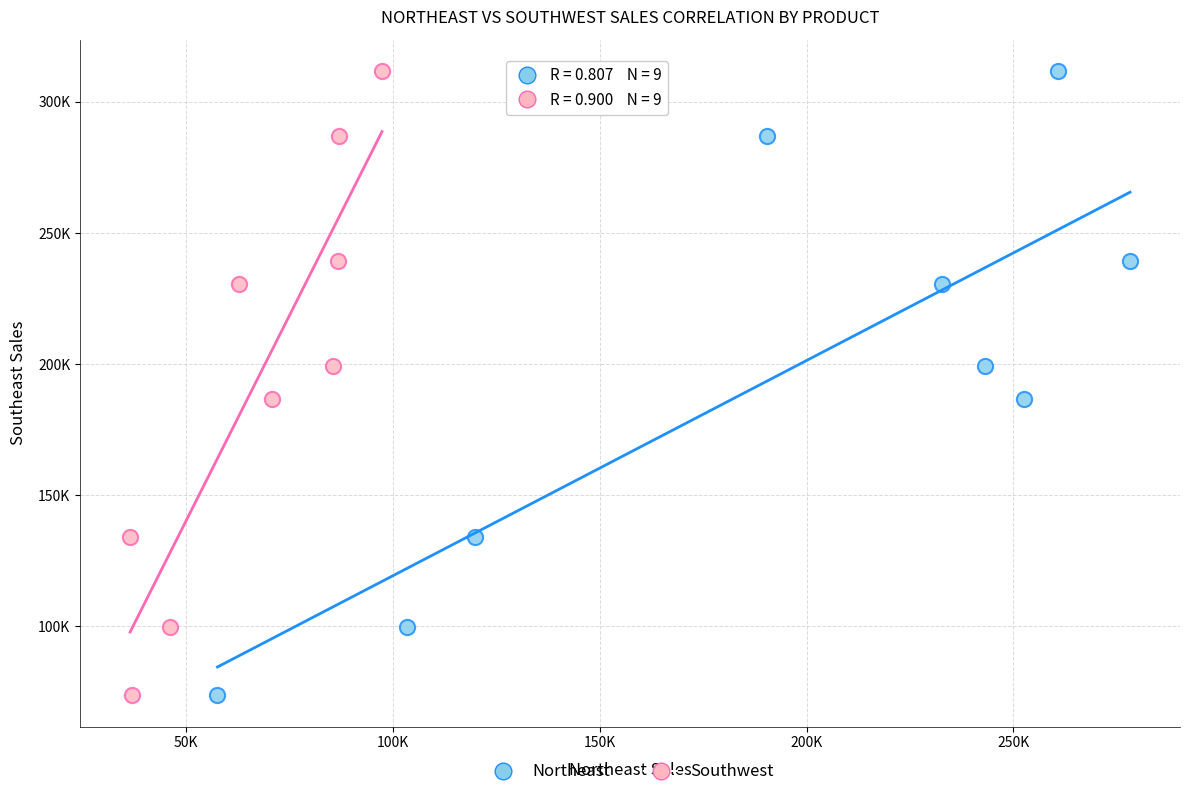

What are all the series names shown in the legend?

Northeast, Southwest